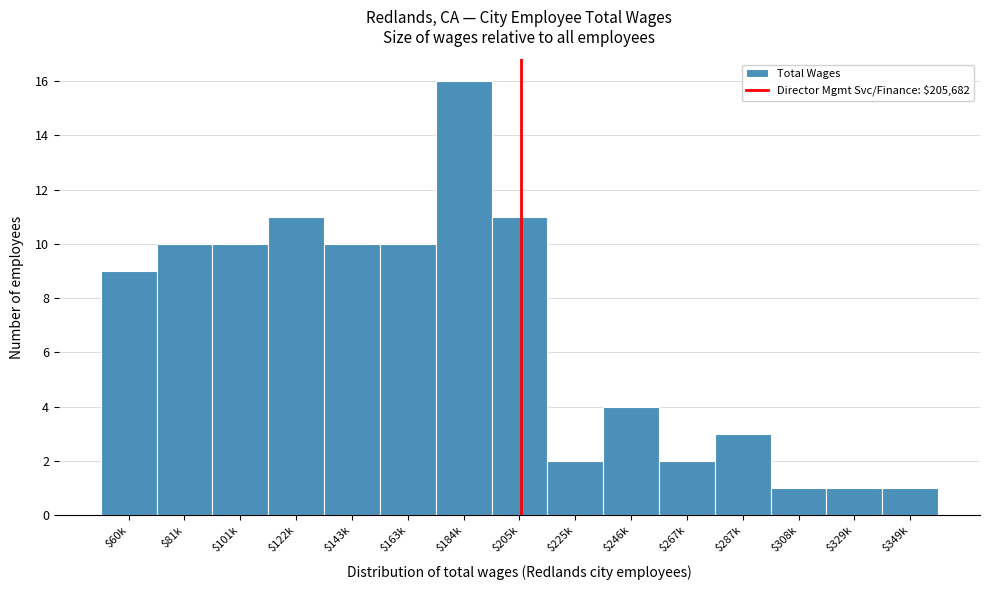

Reading left to right, what are all the values shown in this chart?

9	10	10	11	10	10	16	11	2	4	2	3	1	1	1